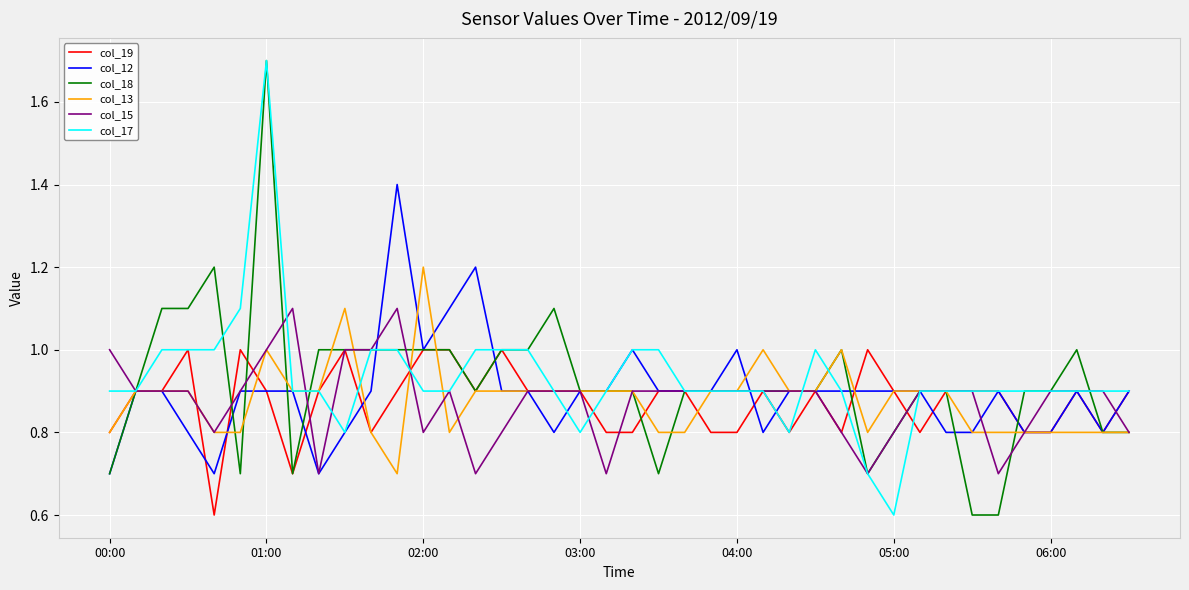

What is the maximum value shown in the chart?

1.7